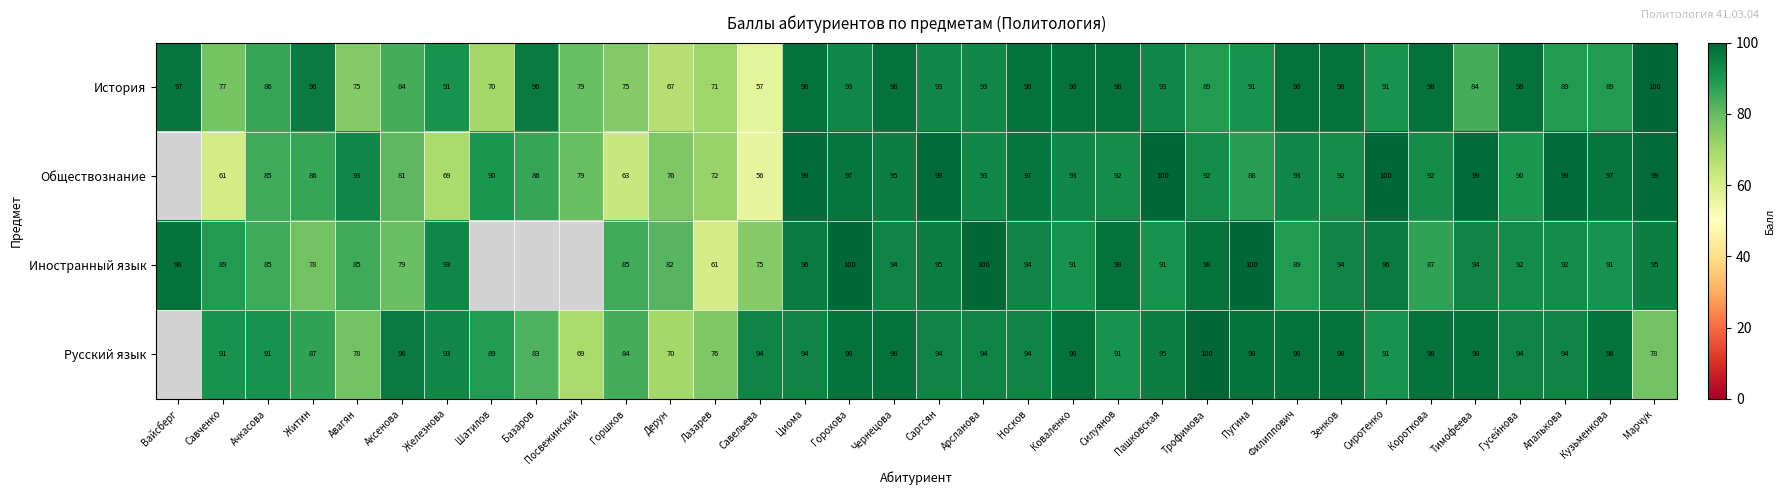

Where does the История series first go above 93?

Вайсберг